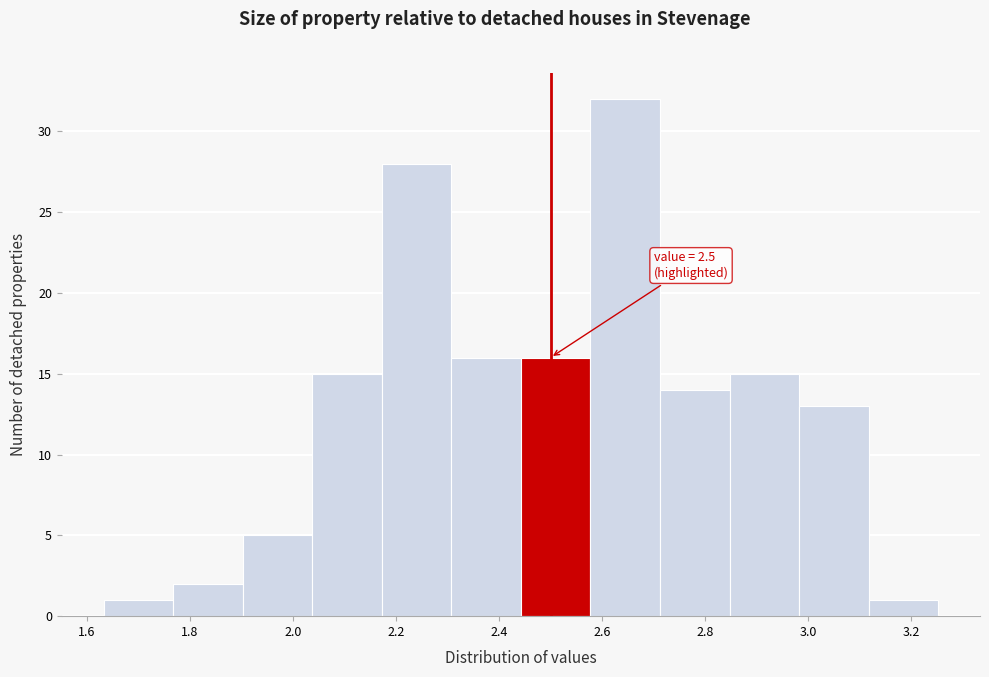

Over which range of the x-axis is the bar tallest?

2.58 to 2.72